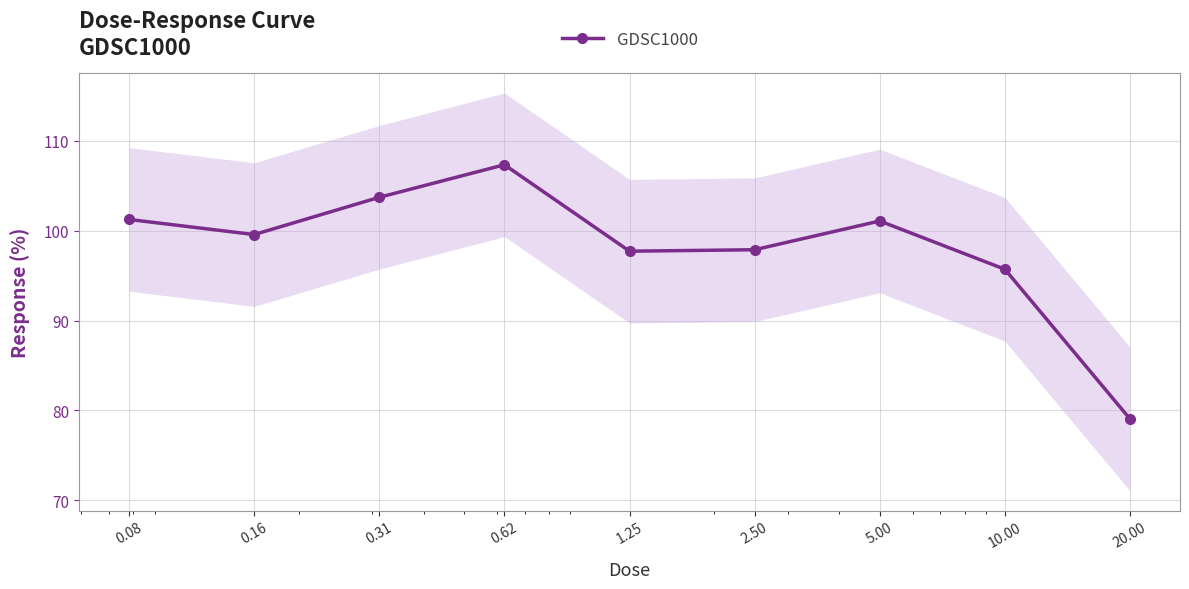

Rank the categories by value from lowest to highest.

20.00, 10.00, 1.25, 2.50, 0.16, 5.00, 0.08, 0.31, 0.62